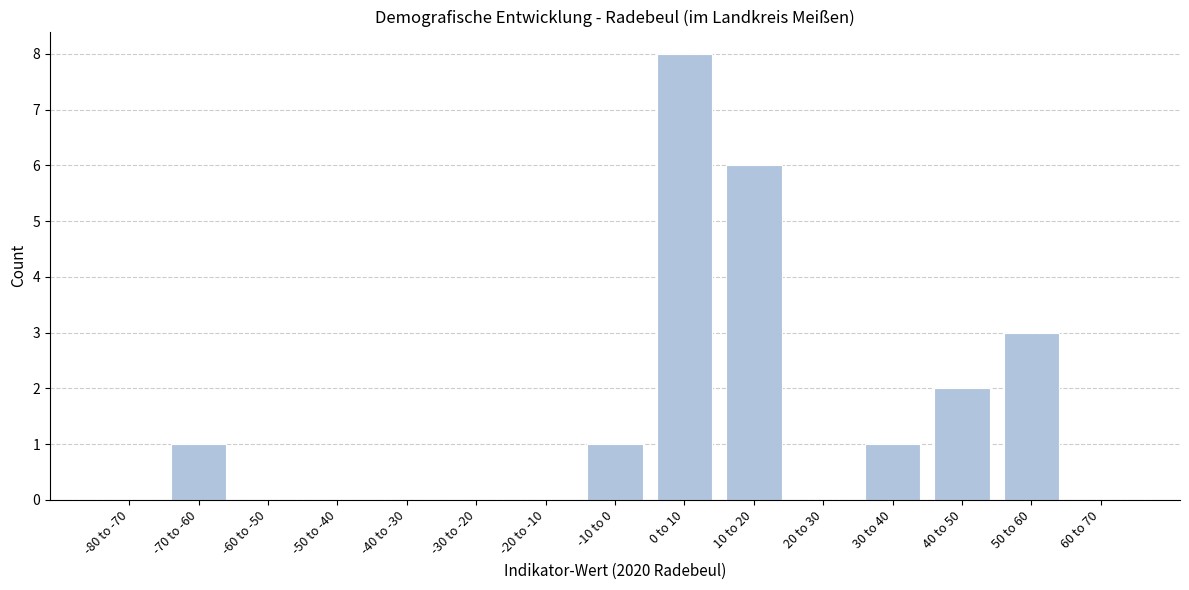

Reading left to right, list all the values displayed in this chart.

-80 to -70=0	-70 to -60=1	-60 to -50=0	-50 to -40=0	-40 to -30=0	-30 to -20=0	-20 to -10=0	-10 to 0=1	0 to 10=8	10 to 20=6	20 to 30=0	30 to 40=1	40 to 50=2	50 to 60=3	60 to 70=0